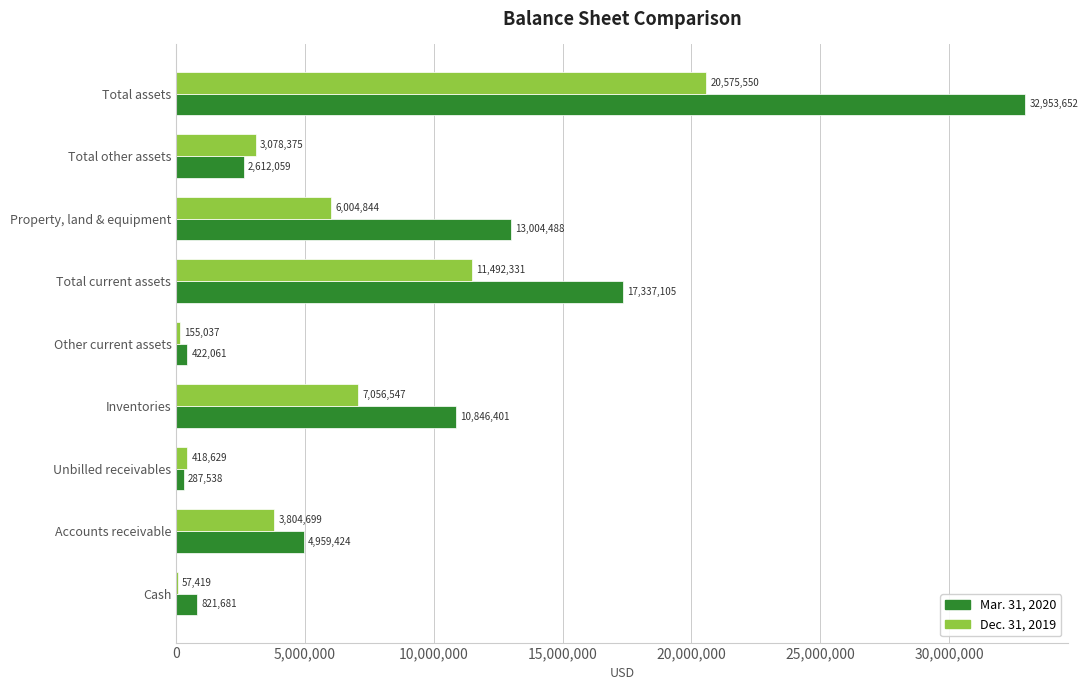

Count the number of categories in the chart.

9